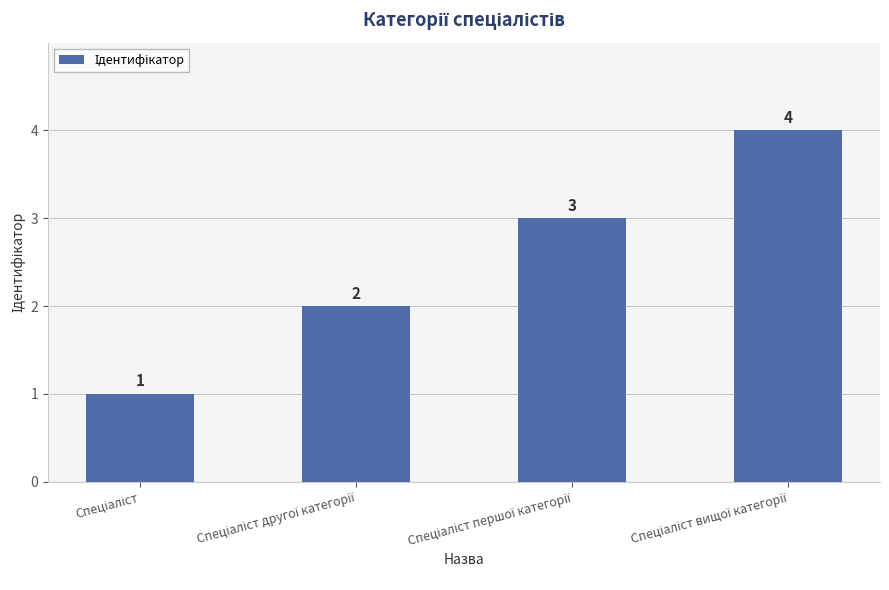

What is the value of the 2nd bar from the left?

2